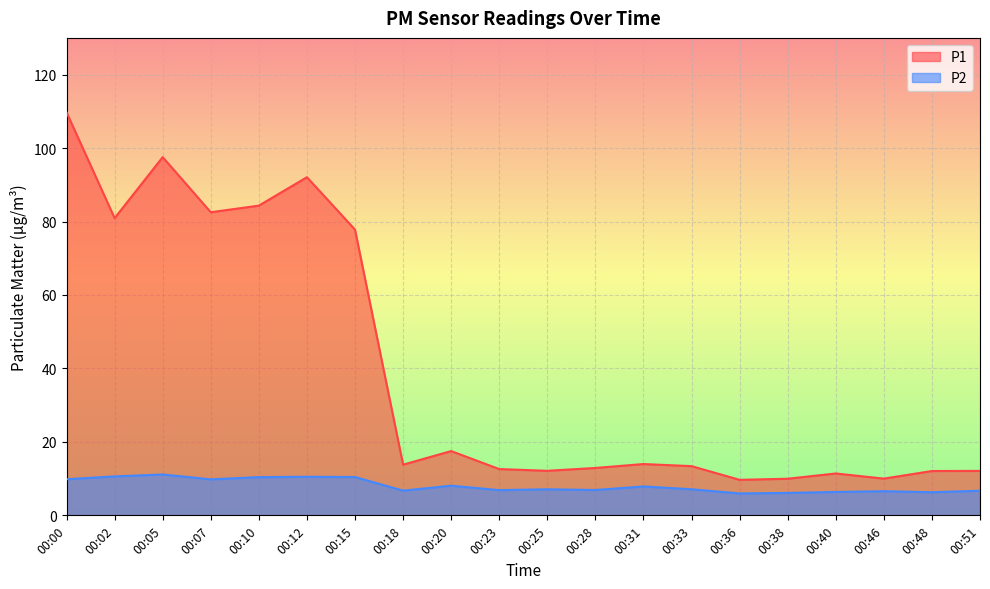

What are all the series names shown in the legend?

P1, P2